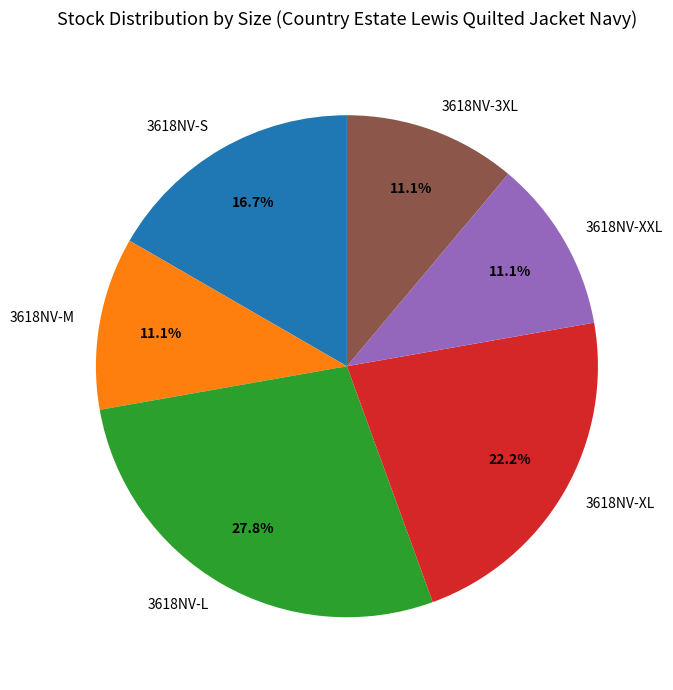

Does 3618NV-3XL represent more than half of the total?

No